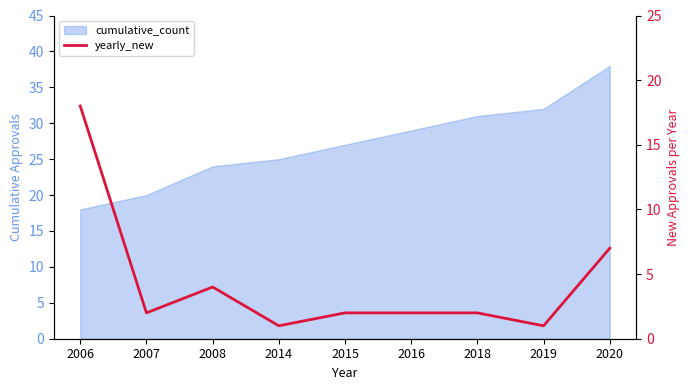

What is the sum of all values?

39